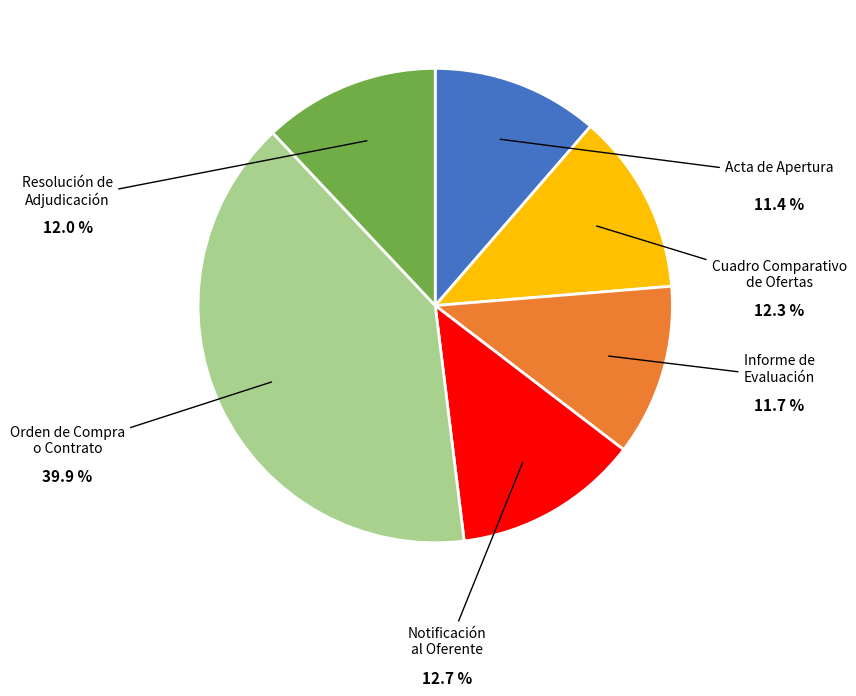

To the nearest percent, what percentage of the pie is Resolución de Adjudicación?

12%